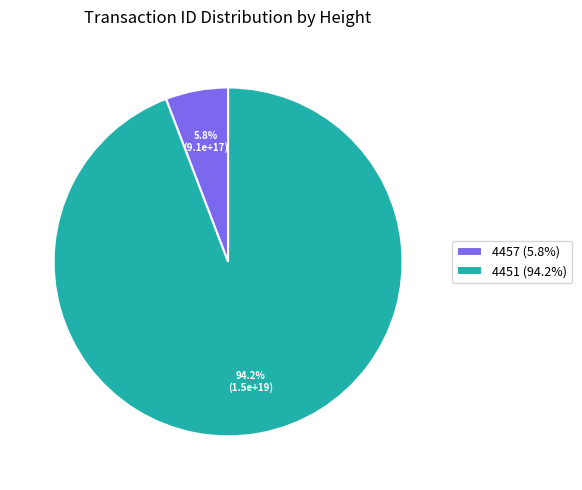

True or false: 4457 accounts for 18% of the total.

False